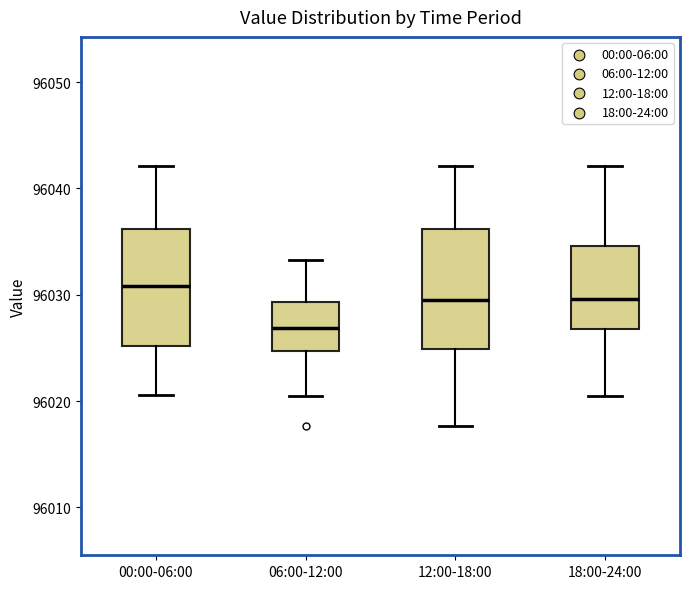

Which box's median line is the lowest?

06:00-12:00